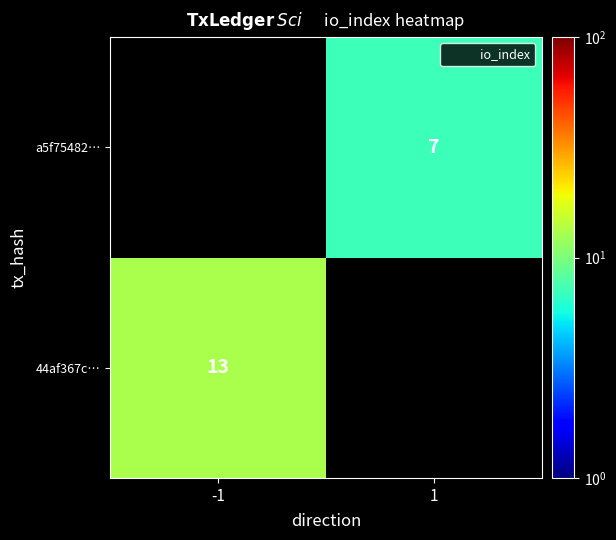

Which has a higher value, 1 or -1?

-1